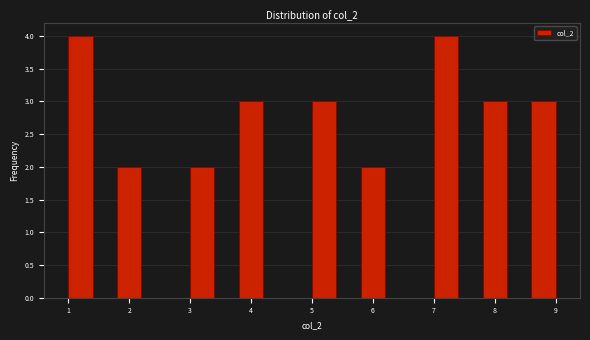

Reading left to right, list every bar in this chart as the range it spans on the x-axis followed by its height. The values are not printed on the chart, so give them approximately, as read against the axis.

1.0 to 1.4: 4
1.4 to 1.8: 0
1.8 to 2.2: 2
2.2 to 2.6: 0
2.6 to 3.0: 0
3.0 to 3.4: 2
3.4 to 3.8: 0
3.8 to 4.2: 3
4.2 to 4.6: 0
4.6 to 5.0: 0
5.0 to 5.4: 3
5.4 to 5.8: 0
5.8 to 6.2: 2
6.2 to 6.6: 0
6.6 to 7.0: 0
7.0 to 7.4: 4
7.4 to 7.8: 0
7.8 to 8.2: 3
8.2 to 8.6: 0
8.6 to 9.0: 3